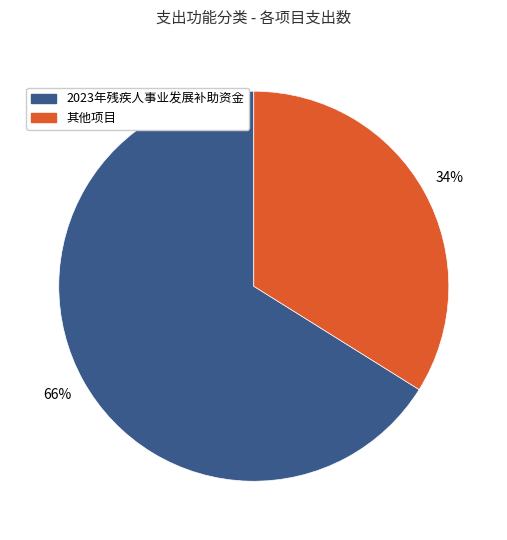

Is there any slice that represents more than half of the pie?

Yes